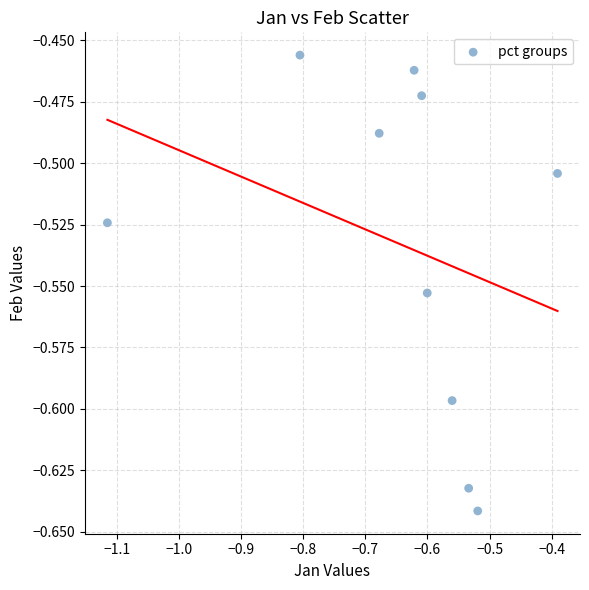

What is the range of X values (max minus min)?

0.7